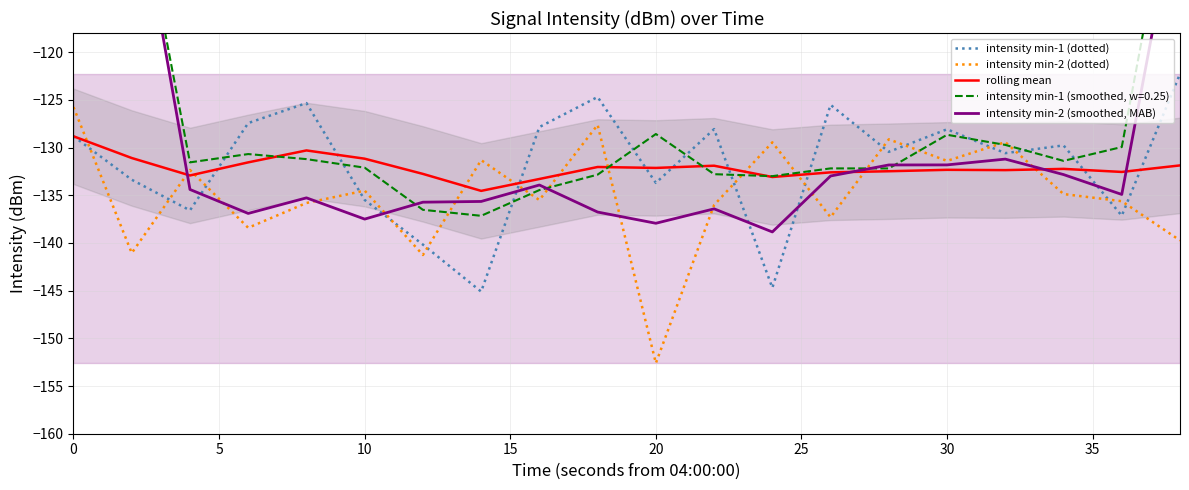

True or false: intensity min-2 (dotted) has a value of -216.7 at 10.

False